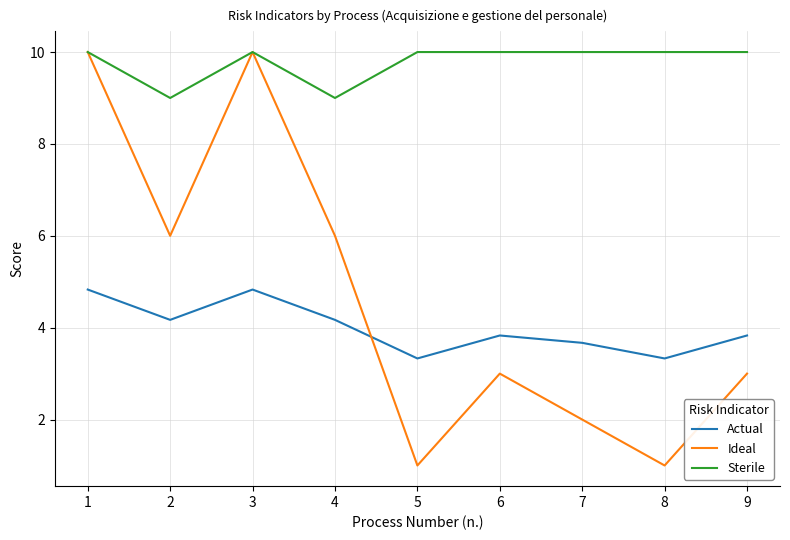

In Actual, how many points are higher than both neighbors (excluding endpoints)?

2